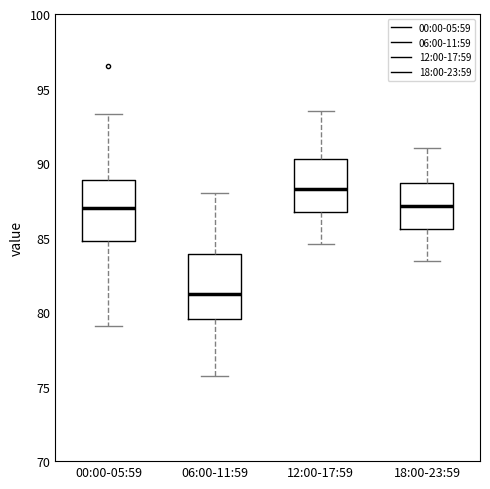

Reading left to right, read every box against the y-axis: the position of its median line, the range the box covers, and the ends of its whiskers. The values are not printed on the chart, so give them approximately, as read against the axis.

00:00-05:59: median 87.0, box 85.0 to 89.0, whiskers 79.0 to 93.5
06:00-11:59: median 81.0, box 79.5 to 84.0, whiskers 75.5 to 88.0
12:00-17:59: median 88.5, box 86.5 to 90.5, whiskers 84.5 to 93.5
18:00-23:59: median 87.0, box 85.5 to 88.5, whiskers 83.5 to 91.0